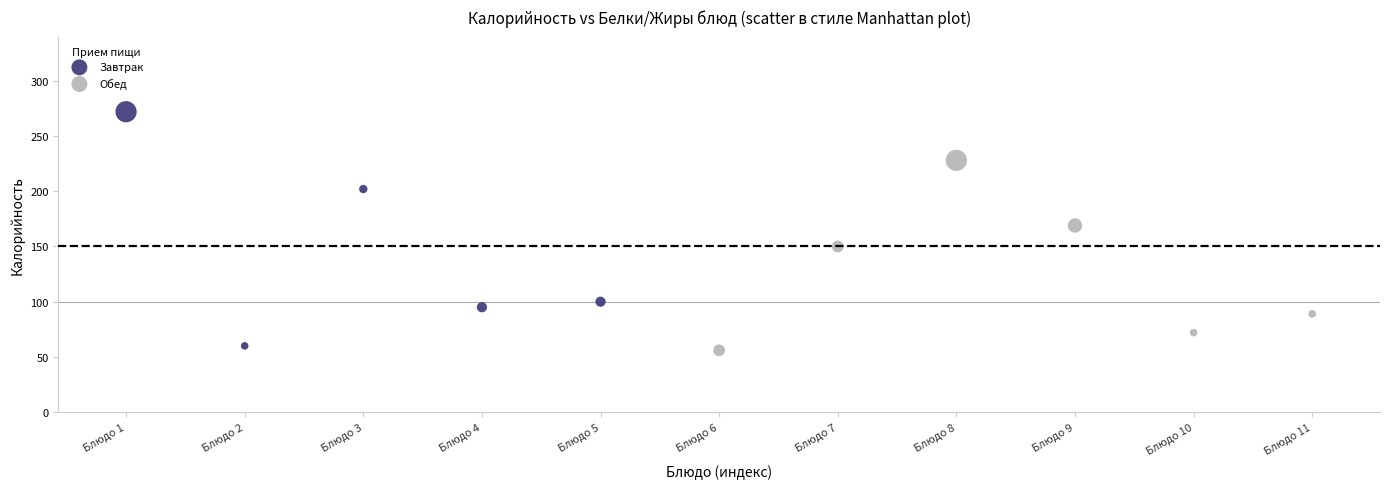

Which series contains the lowest Y value?

Обед